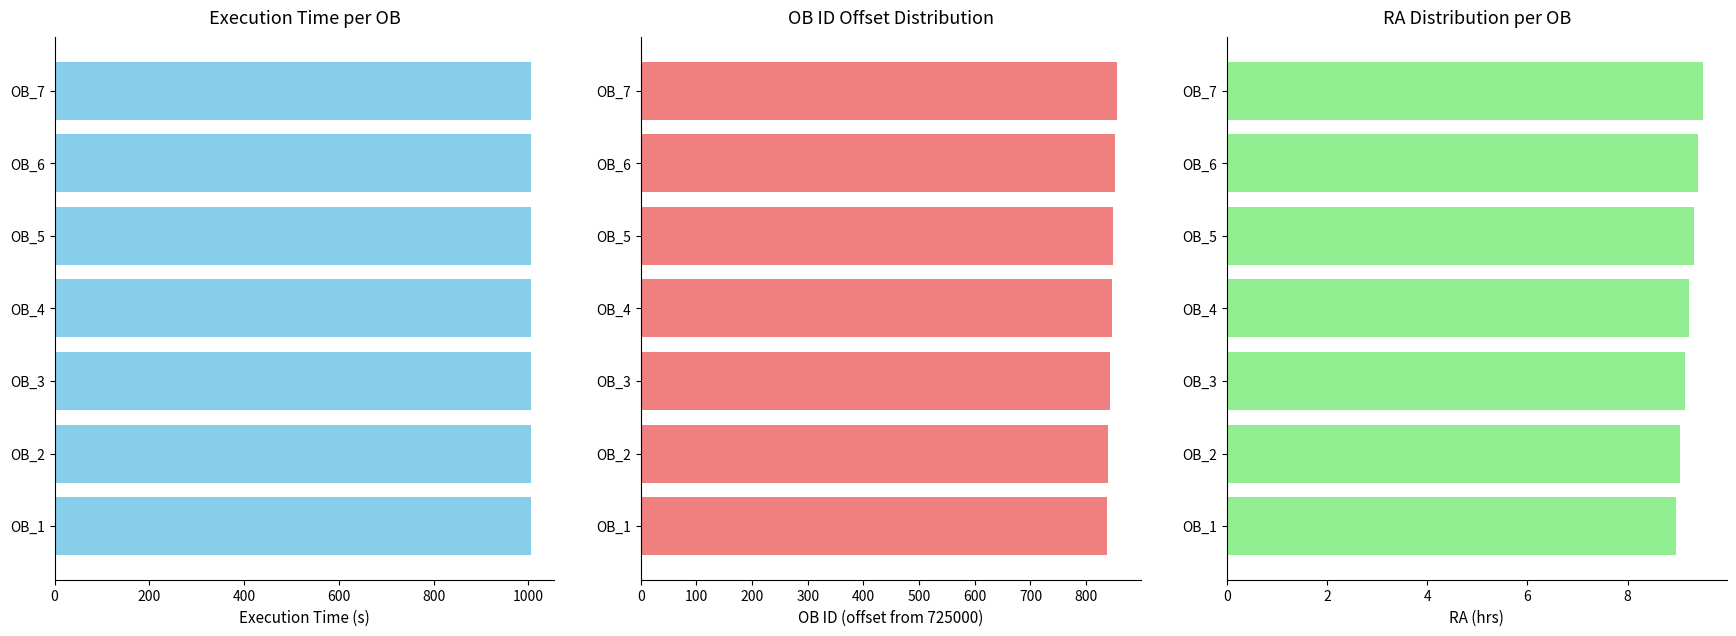

The RA (hrs) series shows 9.4 at OB_6. True or false?

True